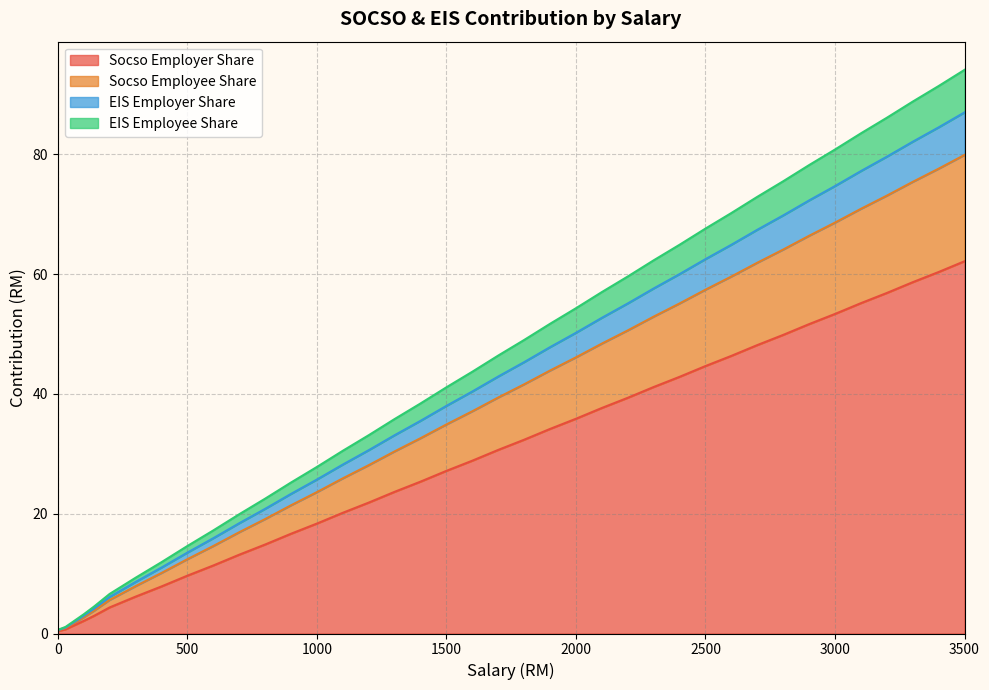

Is it true that Socso Employee Share equals 21.4 at 900.01?

True